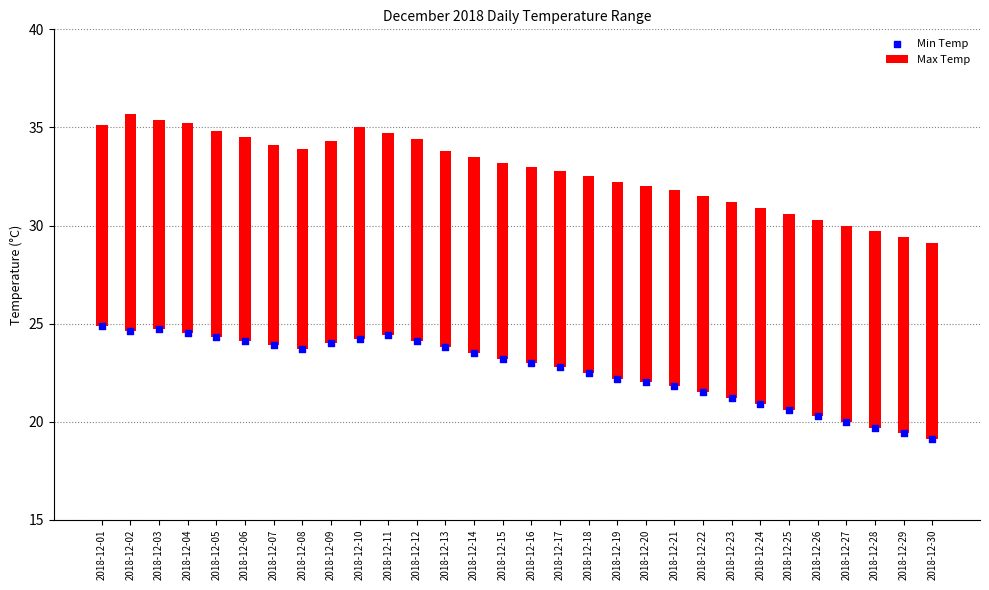

What is the change in value from 2018-12-02 to 2018-12-20?

-2.6